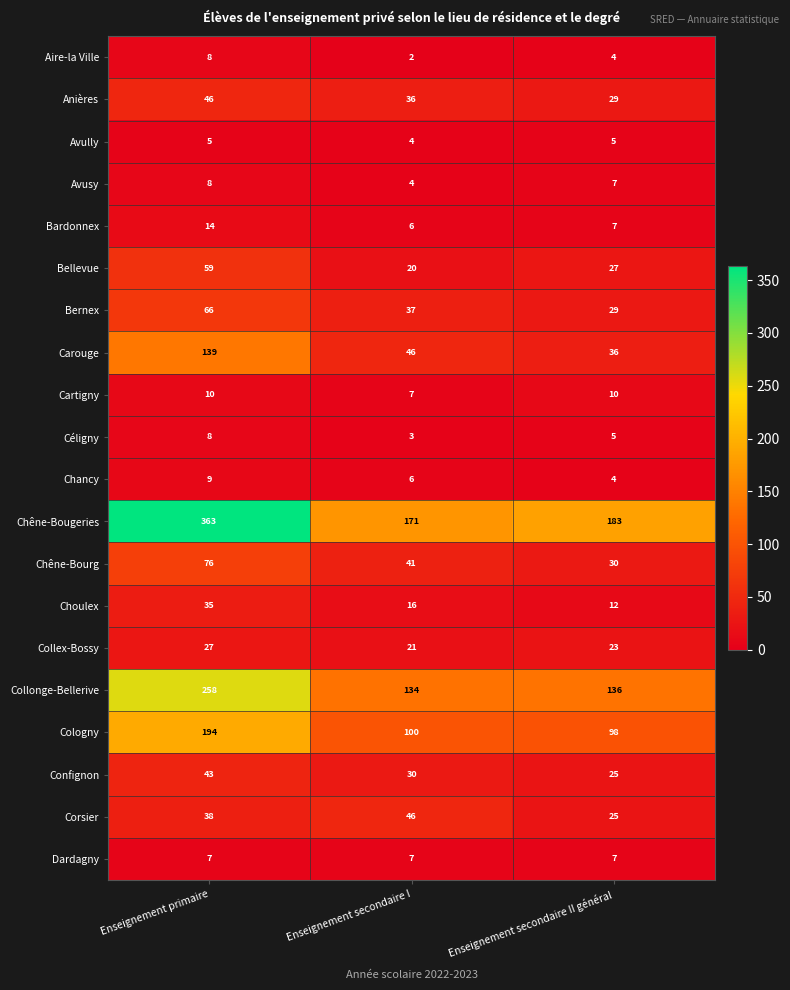

Where does the Carouge series first go above 46?

Enseignement primaire